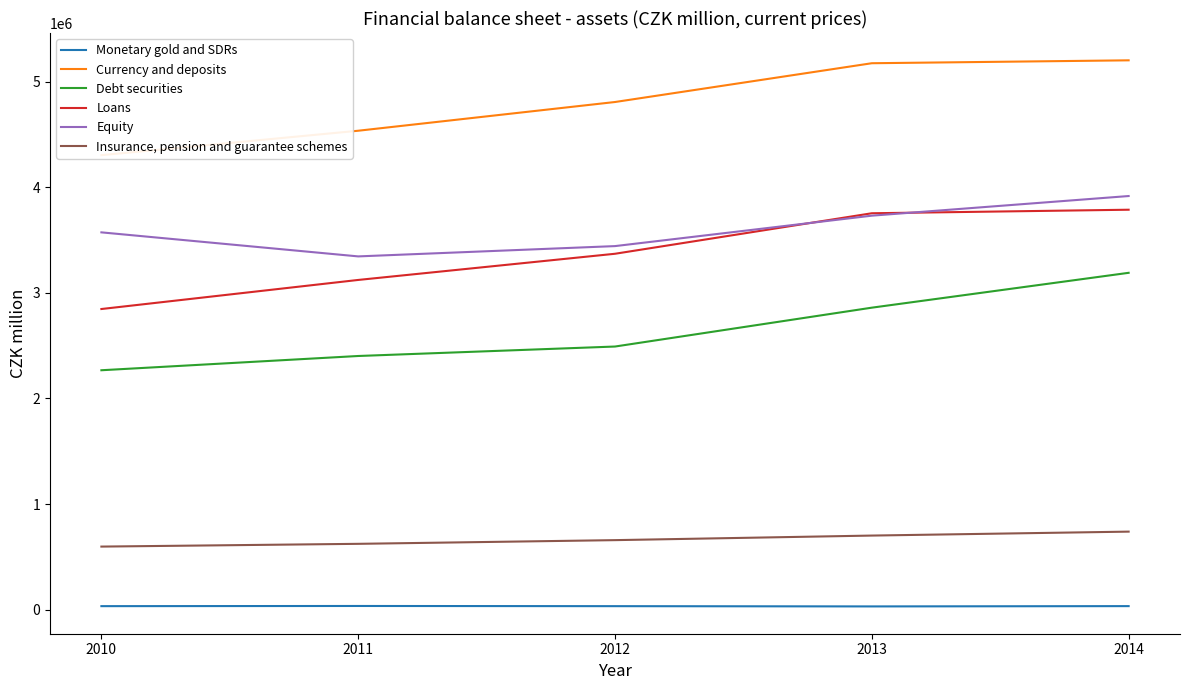

At which label is Currency and deposits closest to 4751808?

2012